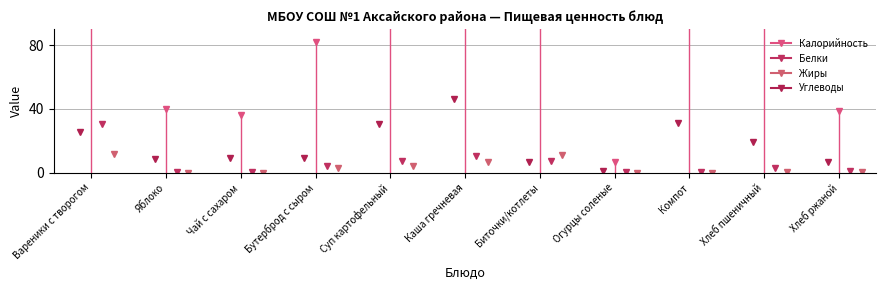

How many data points in Жиры are above 0?

9